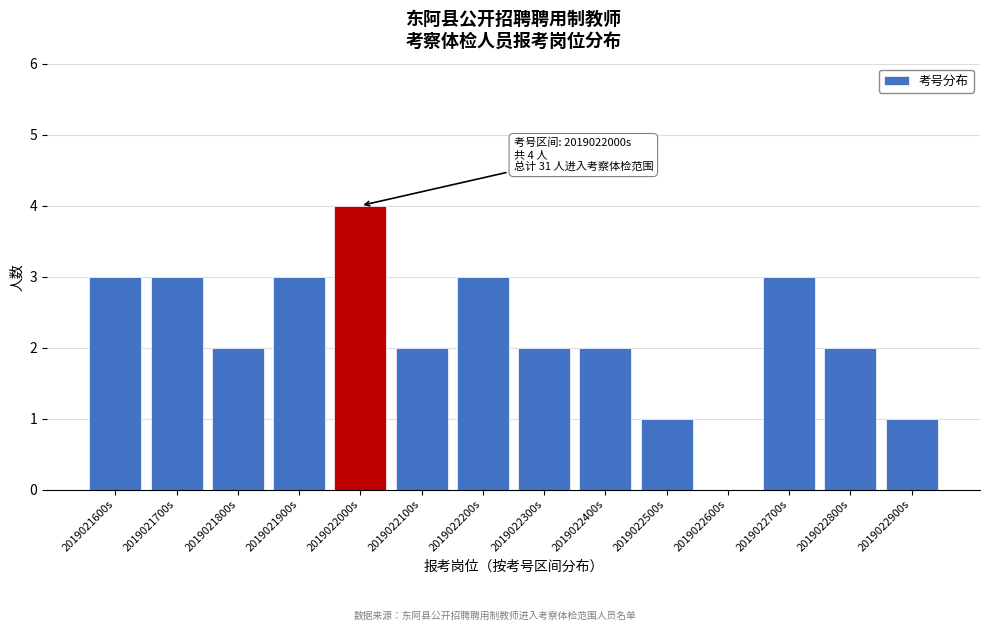

Reading left to right, extract all data points from this chart.

2019021600s=3	2019021700s=3	2019021800s=2	2019021900s=3	2019022000s=4	2019022100s=2	2019022200s=3	2019022300s=2	2019022400s=2	2019022500s=1	2019022600s=0	2019022700s=3	2019022800s=2	2019022900s=1